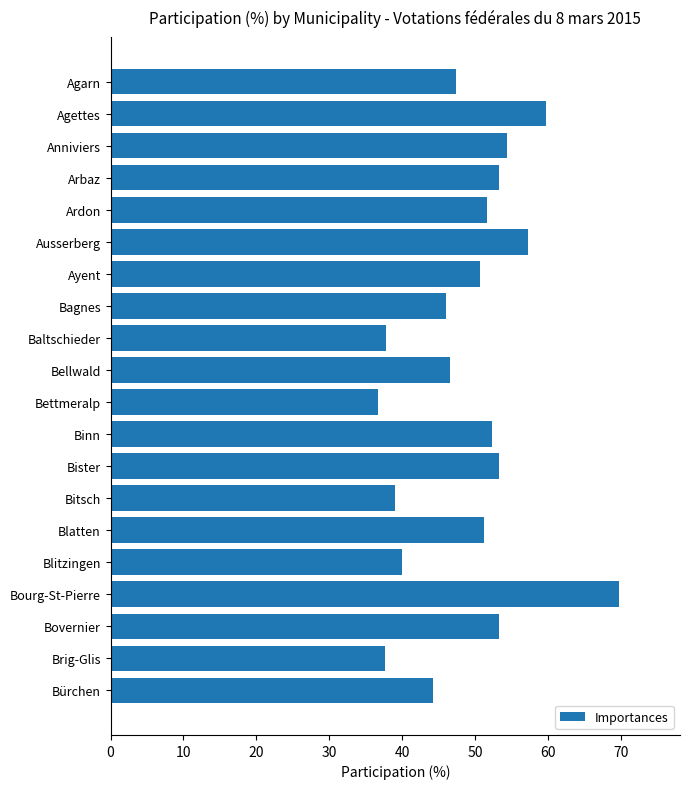

What is the difference between the second highest and second lowest values?

22.1